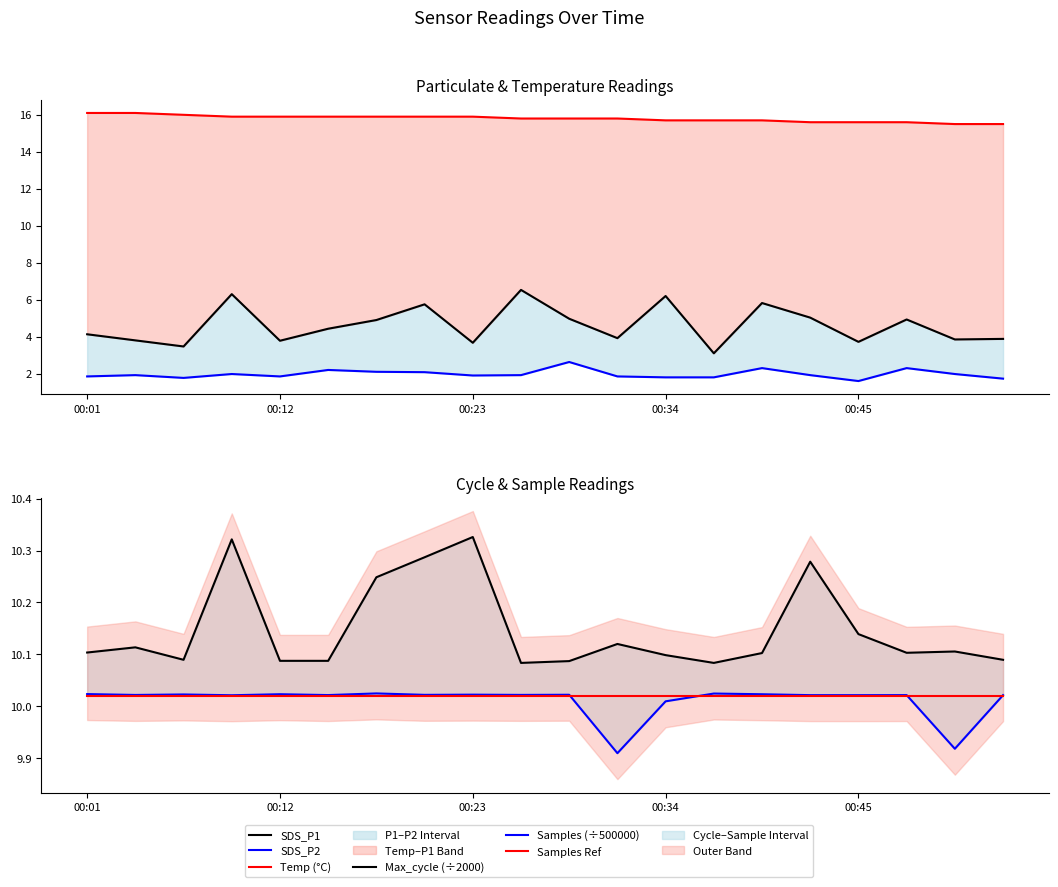

Is it true that Samples Ref equals 10.0 at 5?

True